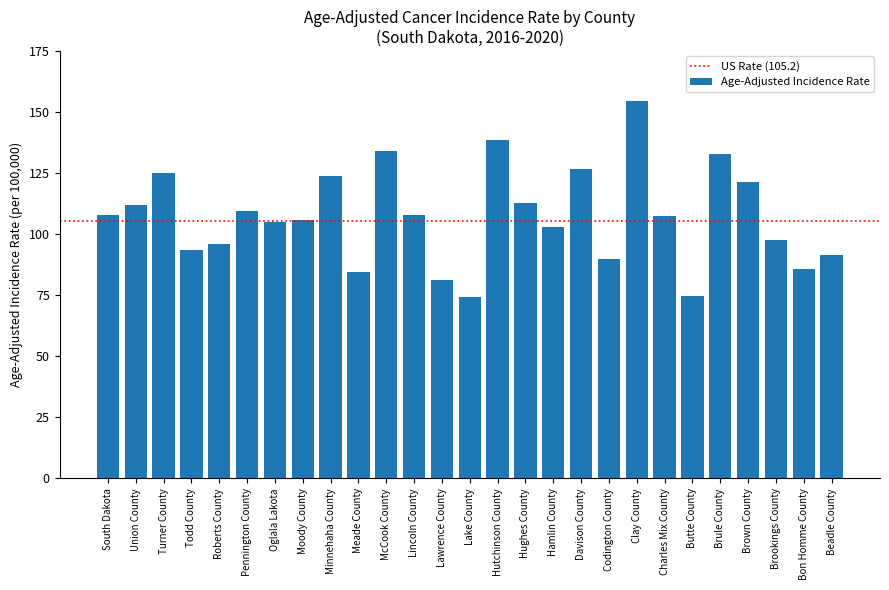

The chart shows a value of 187.8 at Union County. True or false?

False